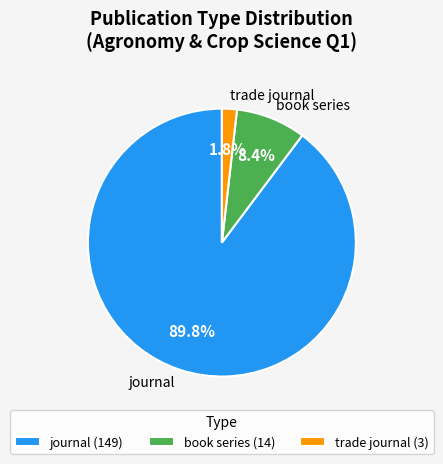

What is the ratio of the value at book series to the value at trade journal?

4.7